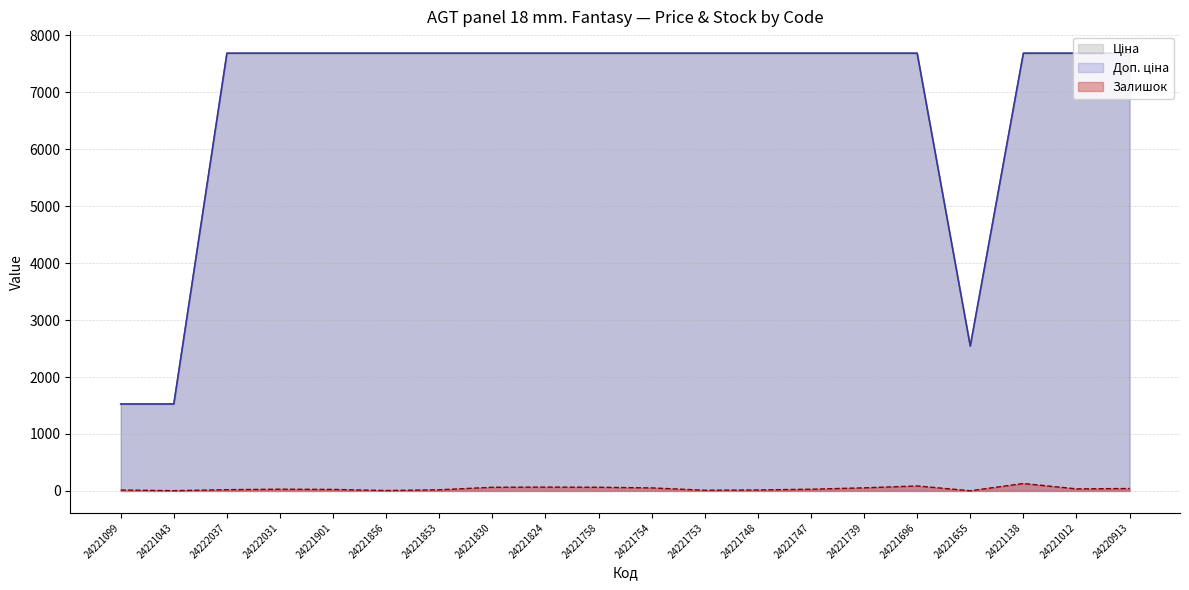

At how many categories does at least one series exceed 302?

20